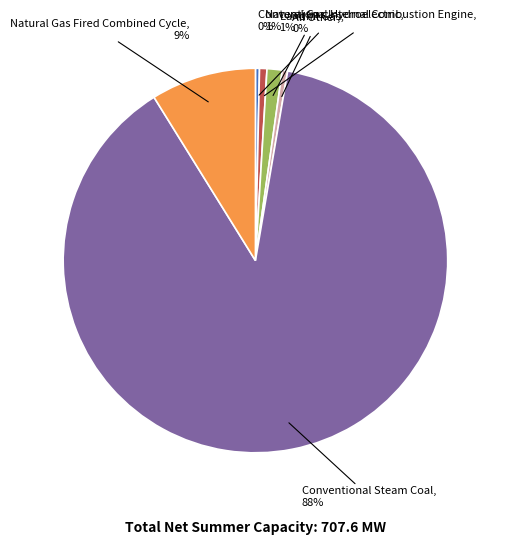

Do Natural Gas Fired Combined Cycle and All Other together represent more than half of the pie?

No